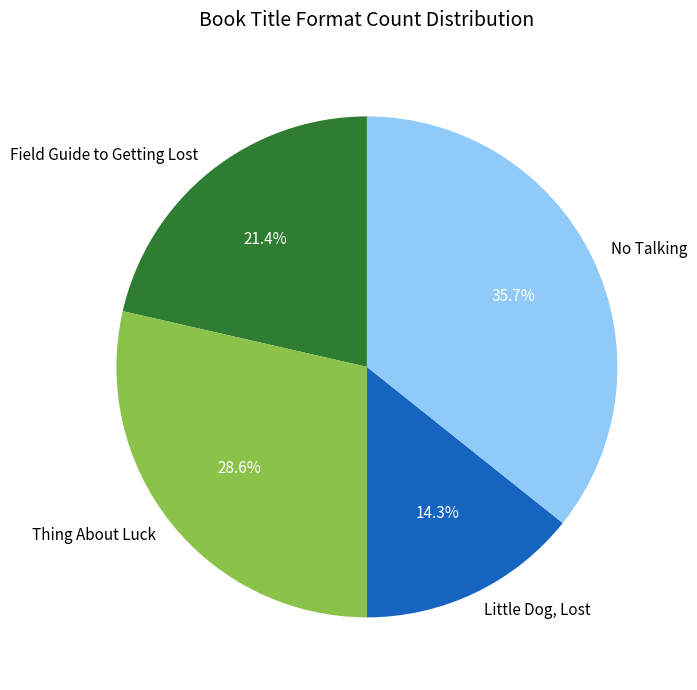

How many segments does this pie chart have?

4